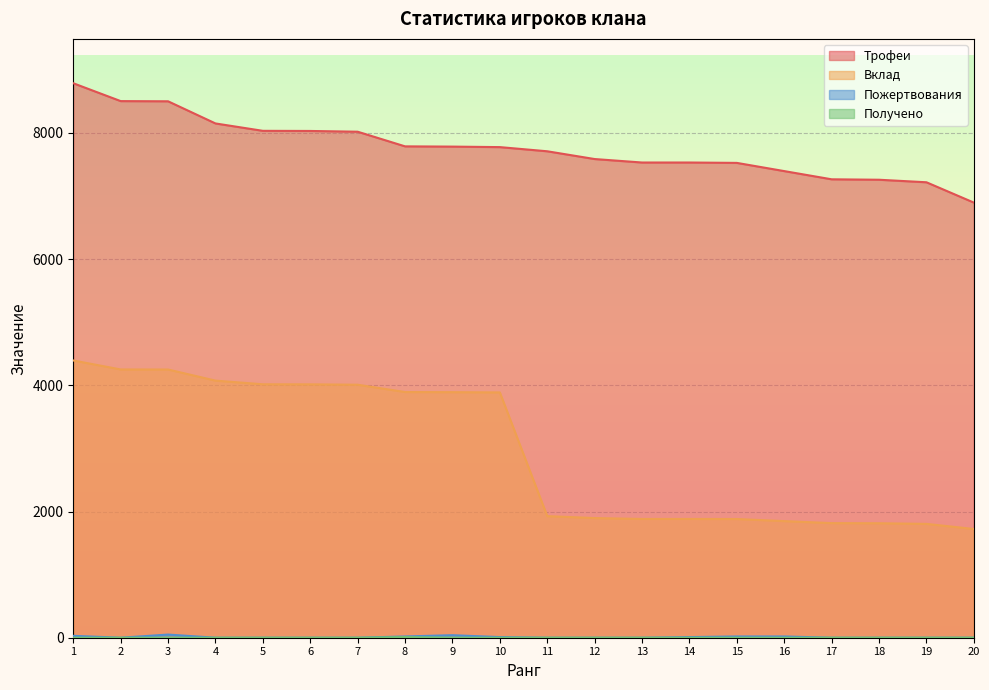

True or false: Получено and Вклад cross at least once.

False